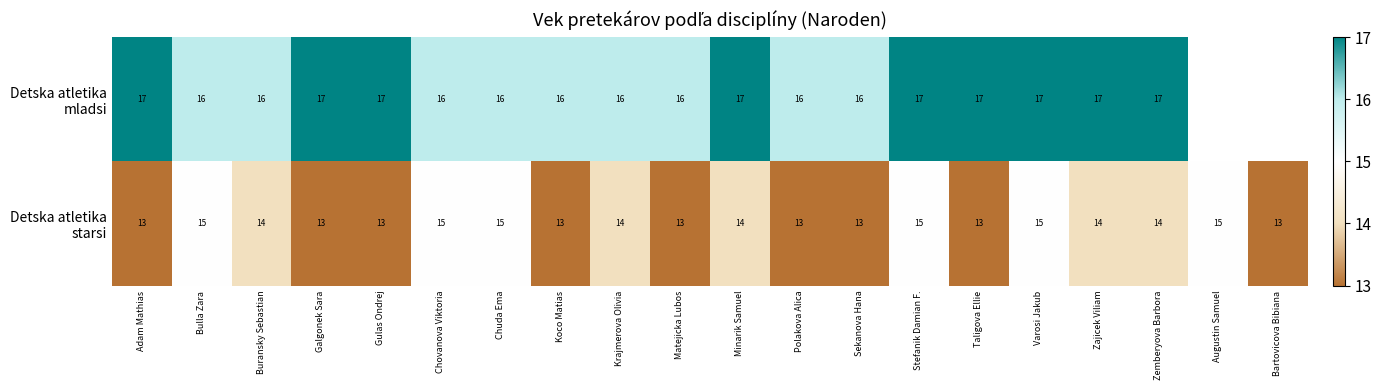

What is the maximum value shown in the chart?

17.0